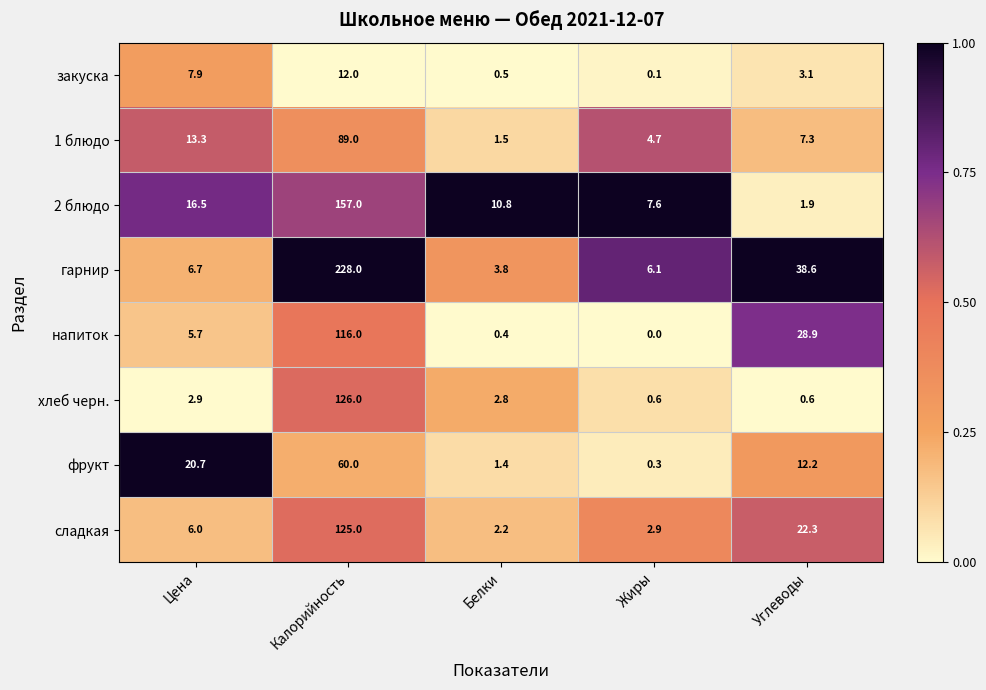

True or false: 2 блюдо has a value of 16.5 at Цена.

True